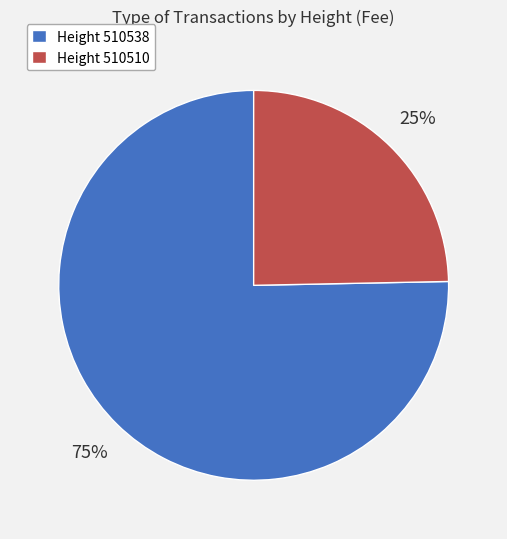

Which slice is the smallest?

Height 510510